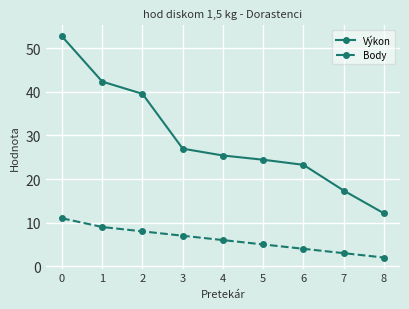

The Výkon series shows 39.5 at 6. True or false?

False